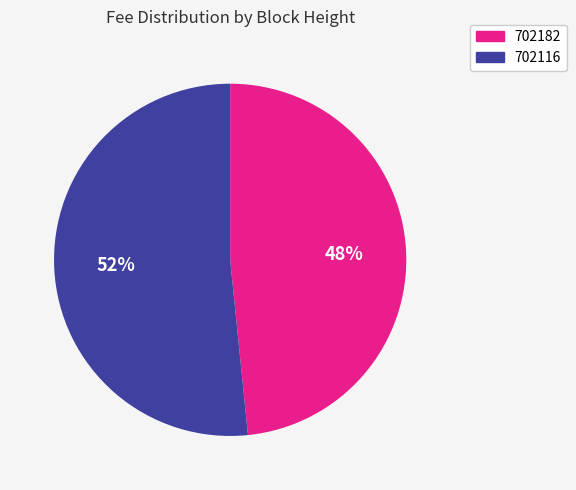

What is the largest slice in the pie chart?

702116